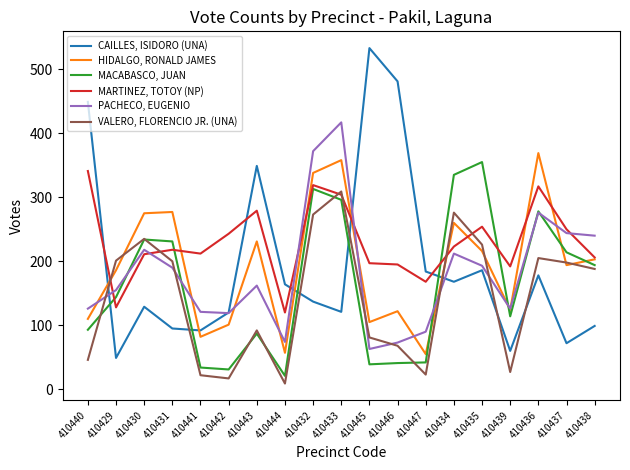

At which category does the chart reach its minimum across all series?

410444